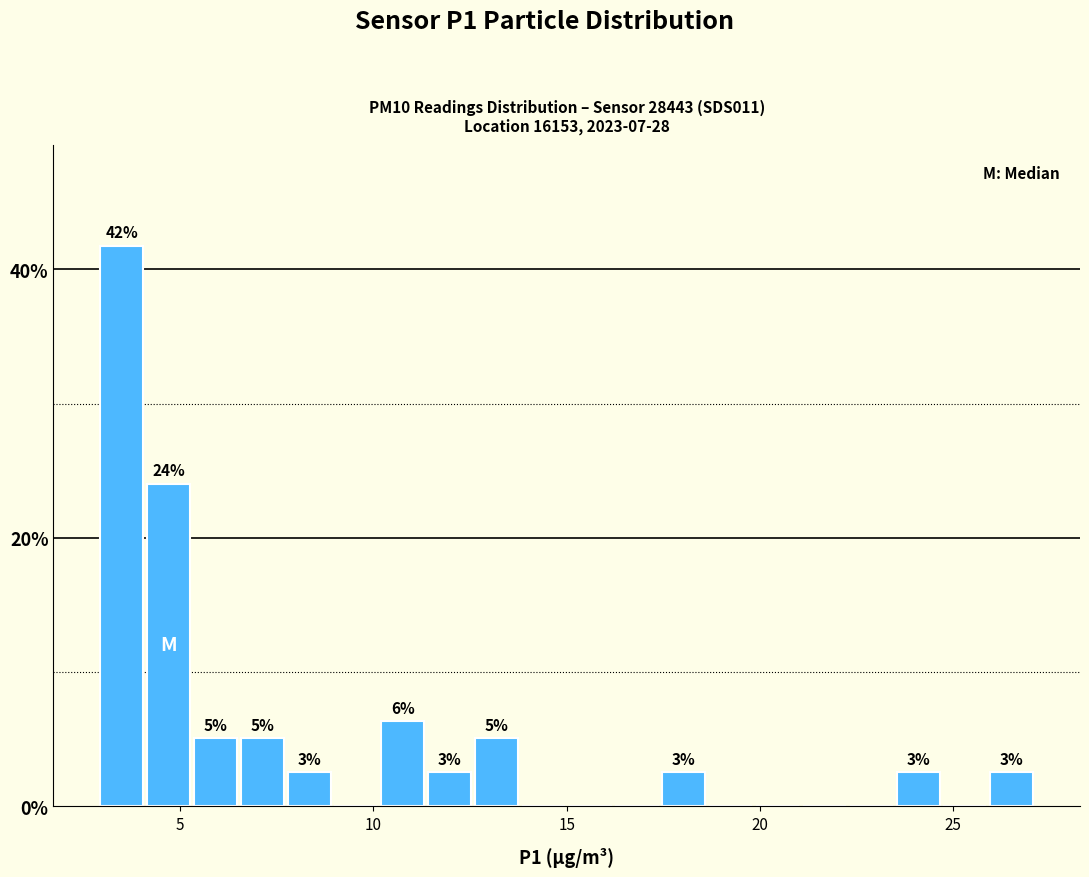

Around what value on the x-axis is the tallest bar? Give the approximate position of its centre, as read against the axis.

3.5